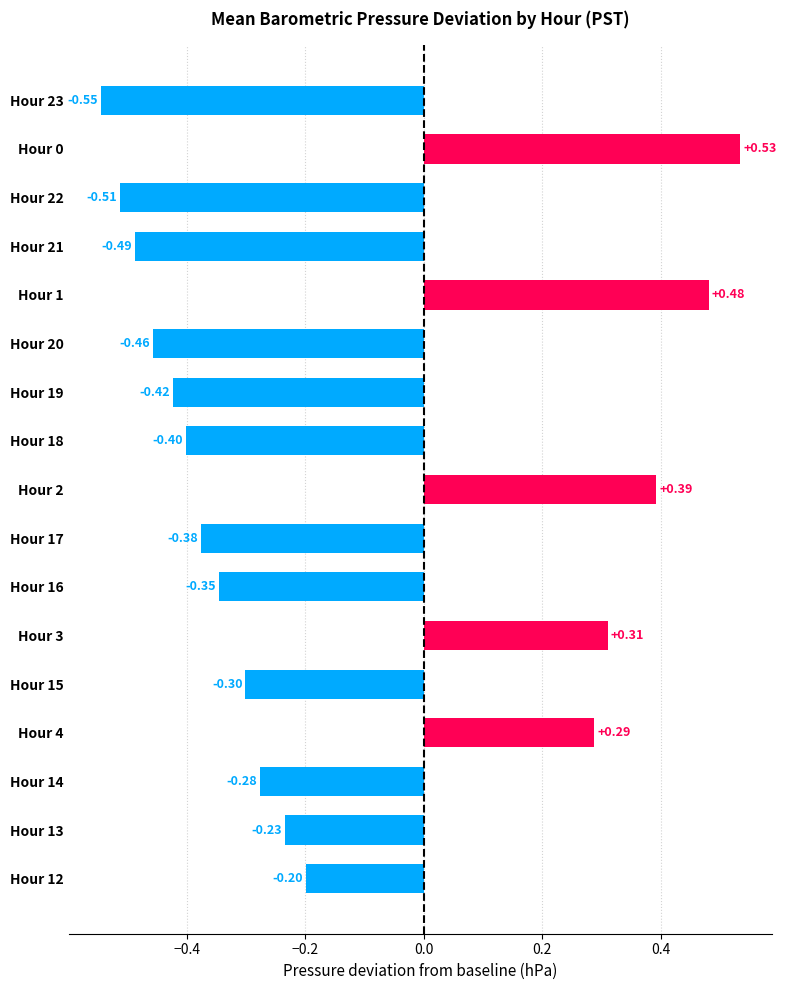

Which has a higher value, Hour 15 or Hour 16?

Hour 15